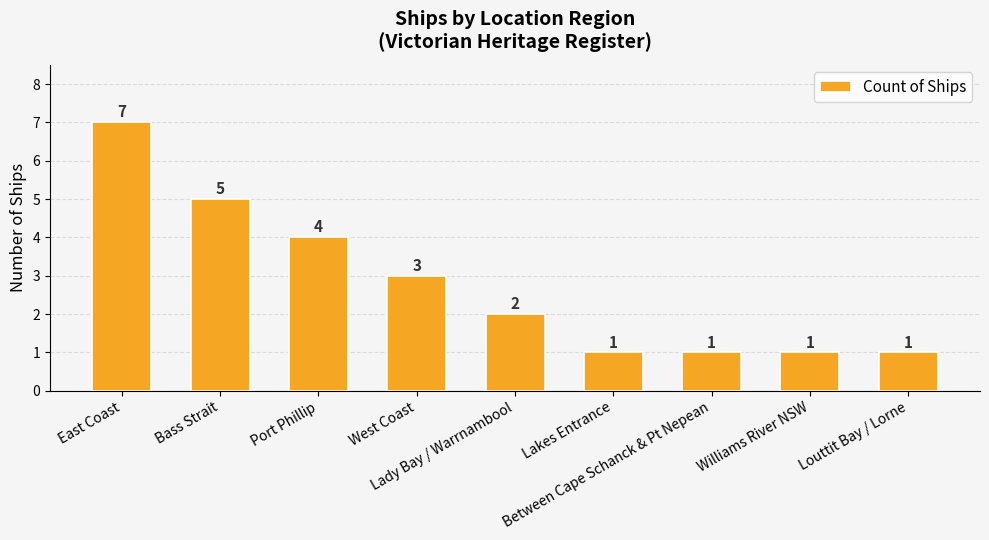

How many series are shown in this chart?

1